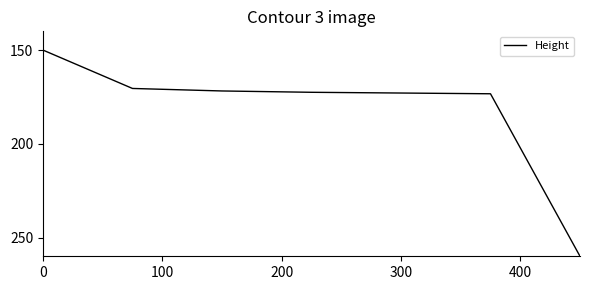

What is the maximum value shown in the chart?

260.0